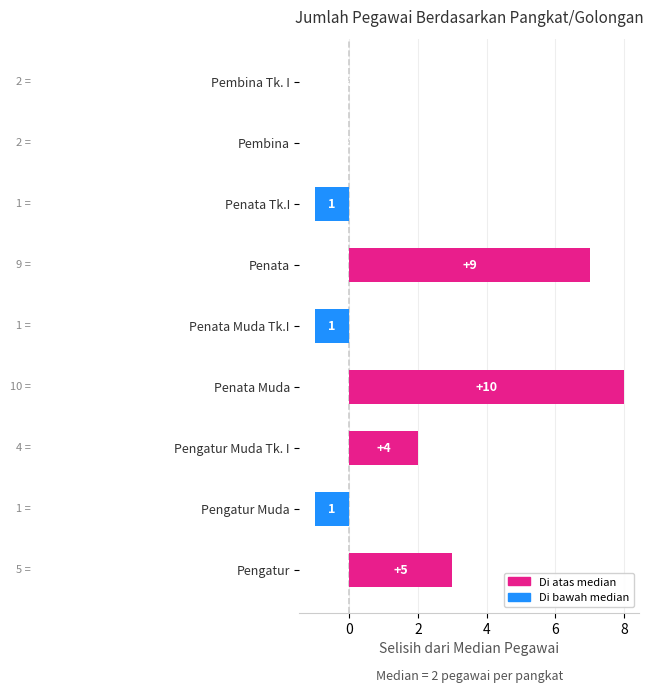

What is the sum of all values?

17